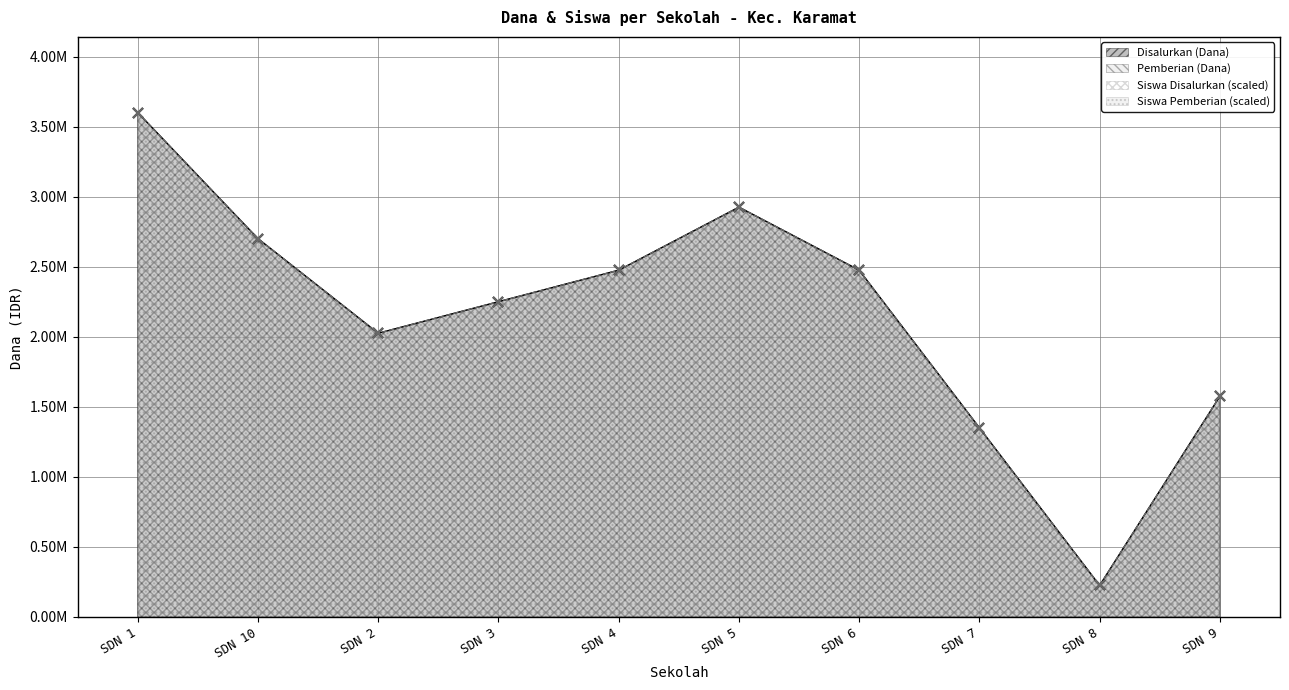

What is the total value across all series at SDN 10?

5400000